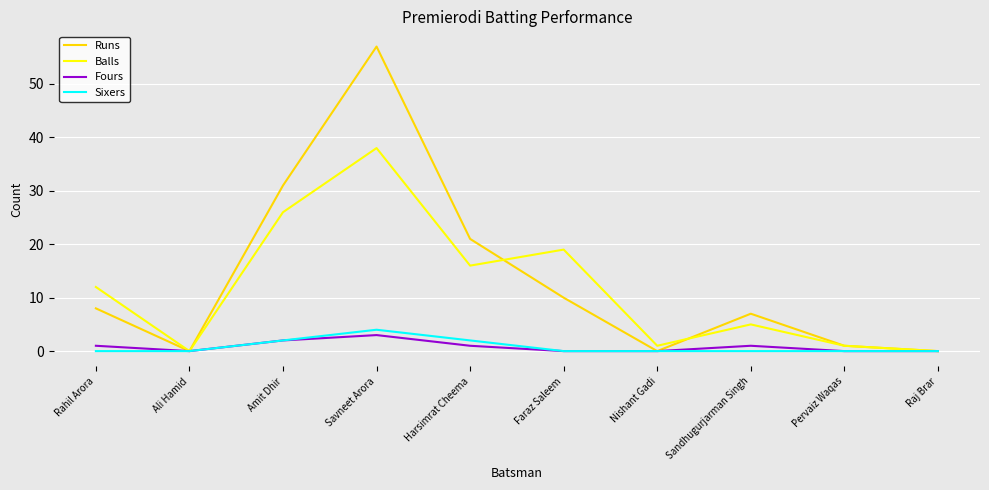

At which category does Fours reach its first local peak?

Savneet Arora